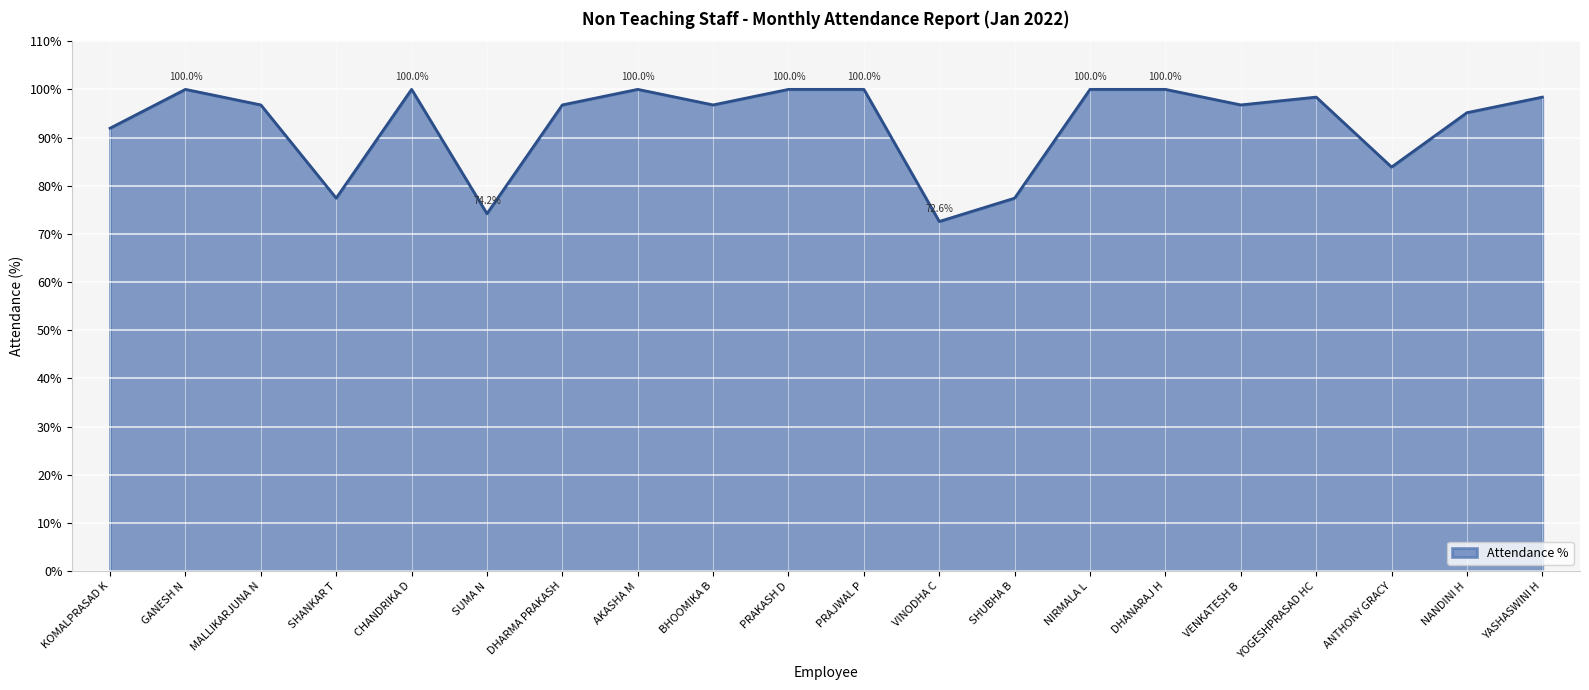

The value at SUMA N is 74.2. True or false?

True